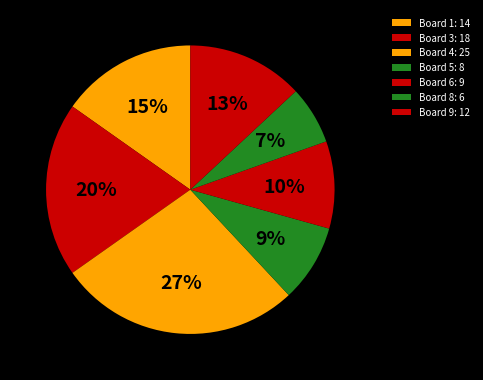

Rank the categories by value from highest to lowest.

Board 4: 25, Board 3: 18, Board 1: 14, Board 9: 12, Board 6: 9, Board 5: 8, Board 8: 6